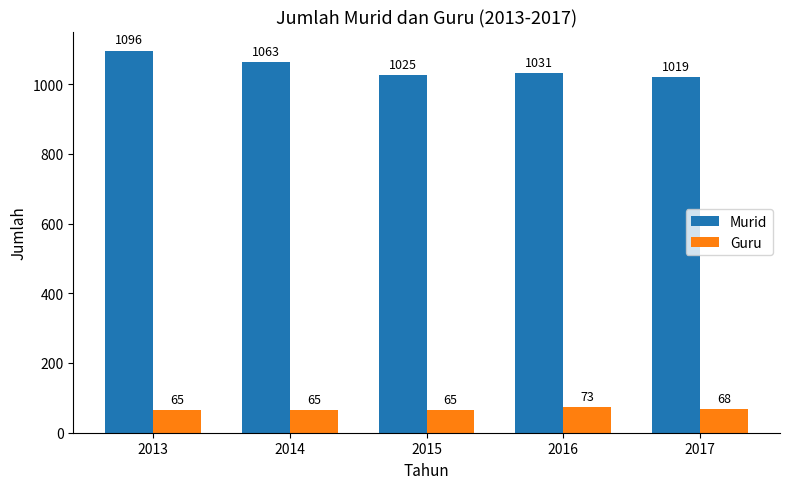

How many values in the Guru series exceed 65?

2